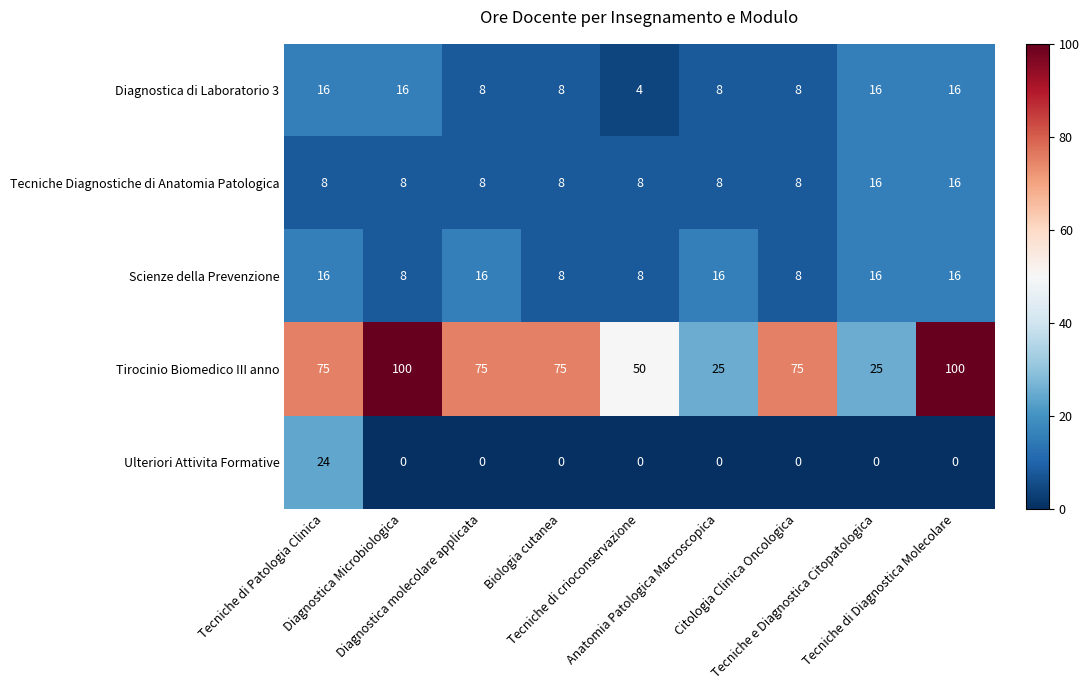

At which category is the sum across all series the highest?

Tecniche di Diagnostica Molecolare